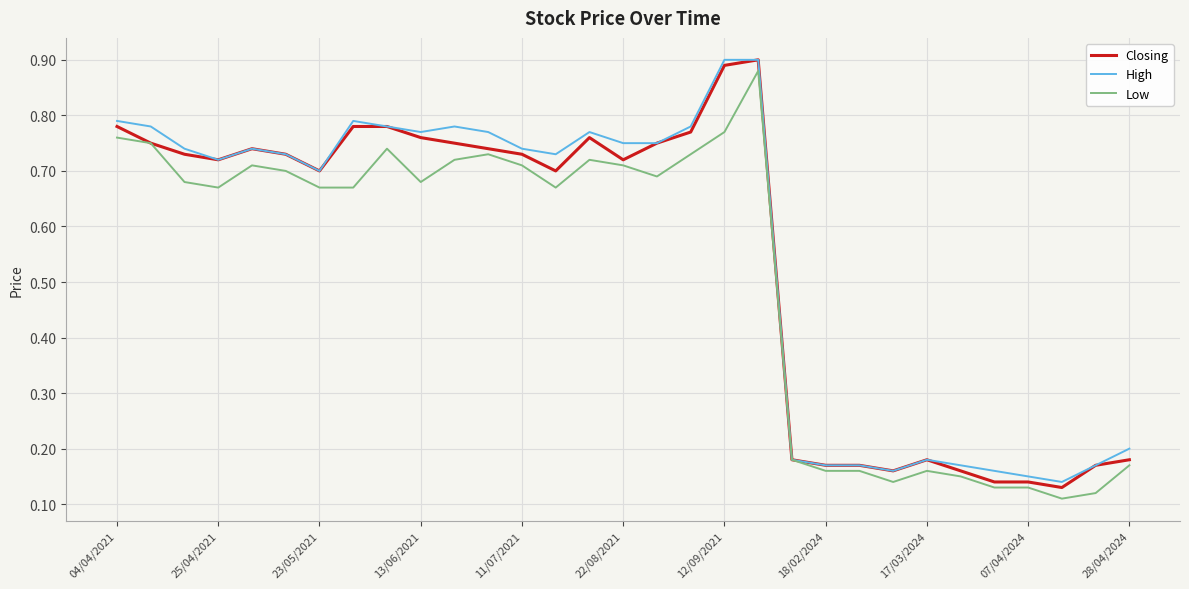

What are all the series names shown in the legend?

Closing, High, Low